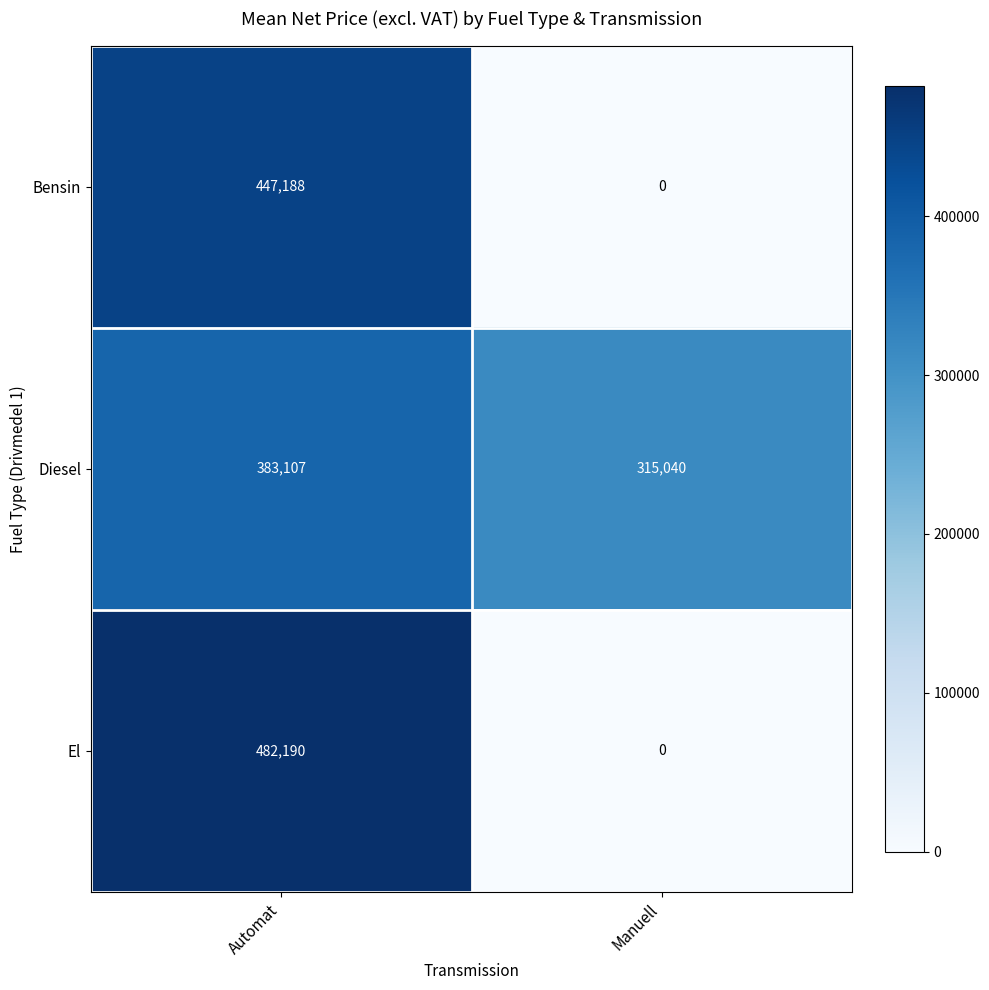

Read the Diesel value at Manuell, to the nearest 10.

315040